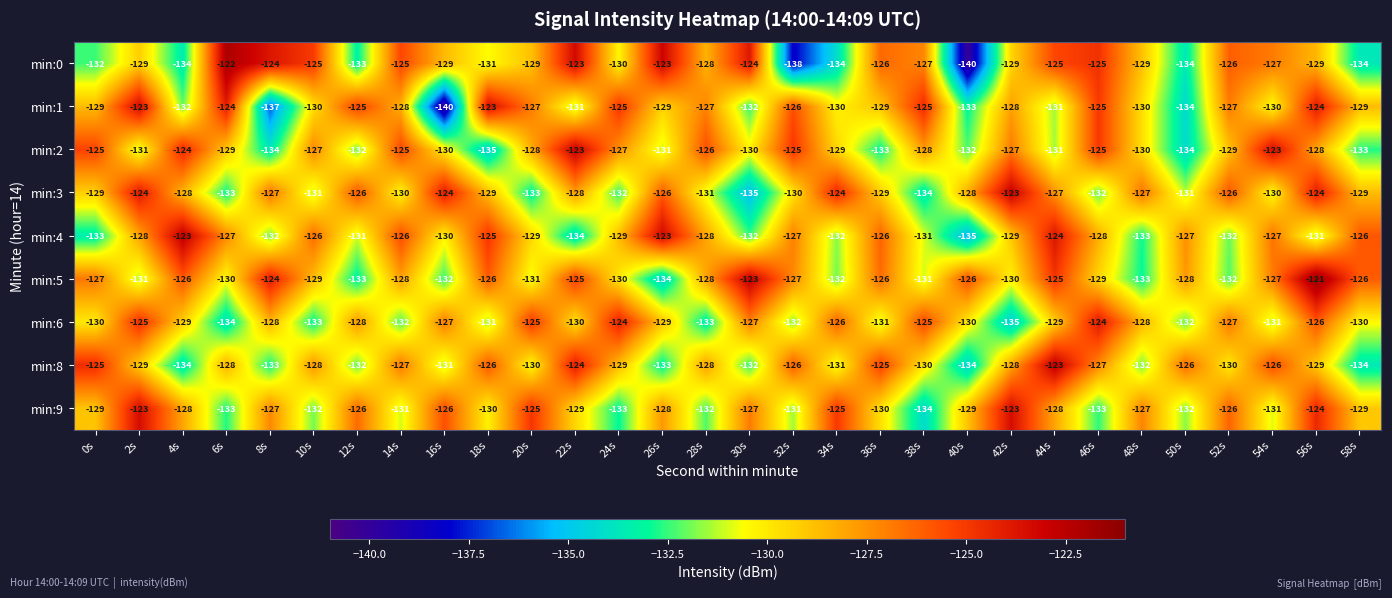

Between 40s and 54s, which series saw the biggest shift?

min:0